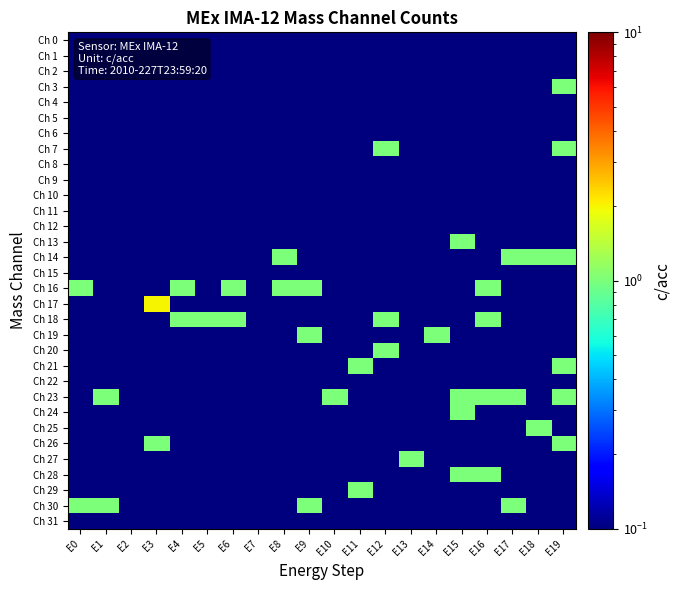

Which series has the largest total across all categories?

Ch 16